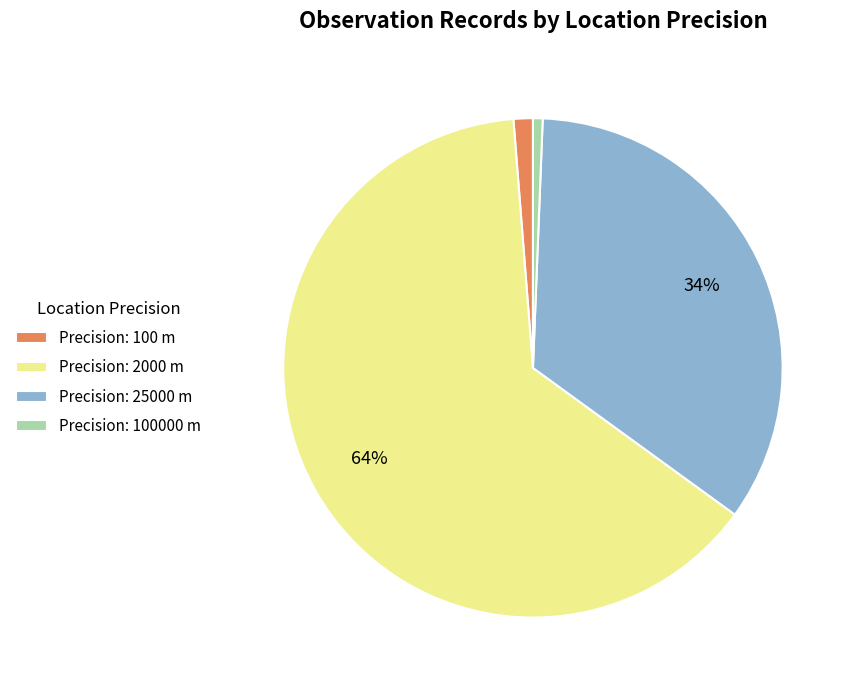

Which has a higher value, Precision: 100 m or Precision: 25000 m?

Precision: 25000 m